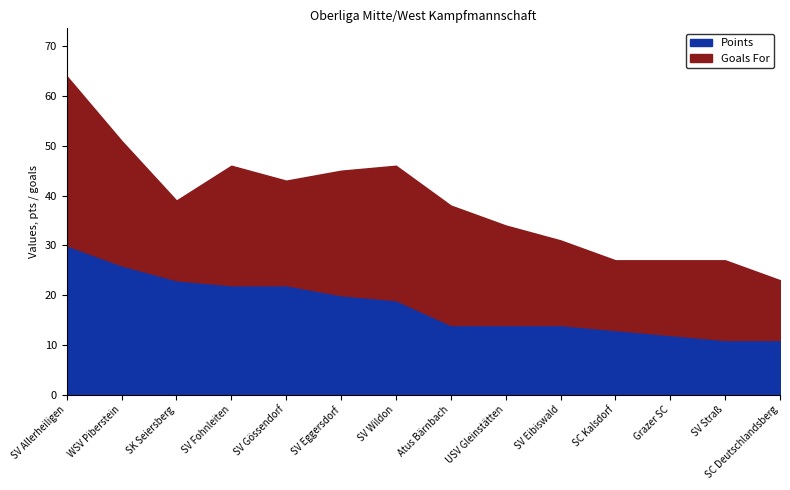

Rank the series at SC Kalsdorf from lowest to highest value.

Points, Goals For